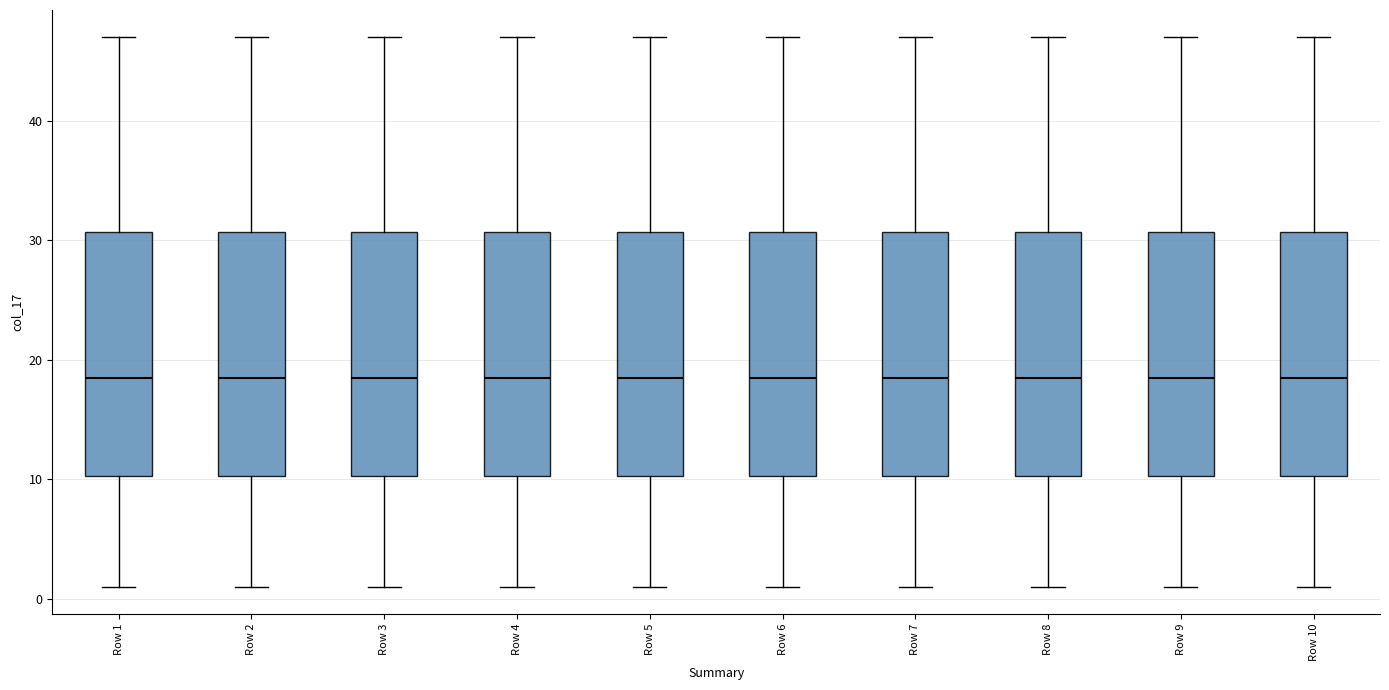

Reading left to right, transcribe this box plot: for each box, give where its median line is, the range the box spans, and where its two whiskers end, as read against the y-axis. The values are not printed on the chart, so give them approximately, as read against the axis.

Row 1: median 19, box 10 to 31, whiskers 1 to 47
Row 2: median 19, box 10 to 31, whiskers 1 to 47
Row 3: median 19, box 10 to 31, whiskers 1 to 47
Row 4: median 19, box 10 to 31, whiskers 1 to 47
Row 5: median 19, box 10 to 31, whiskers 1 to 47
Row 6: median 19, box 10 to 31, whiskers 1 to 47
Row 7: median 19, box 10 to 31, whiskers 1 to 47
Row 8: median 19, box 10 to 31, whiskers 1 to 47
Row 9: median 19, box 10 to 31, whiskers 1 to 47
Row 10: median 19, box 10 to 31, whiskers 1 to 47